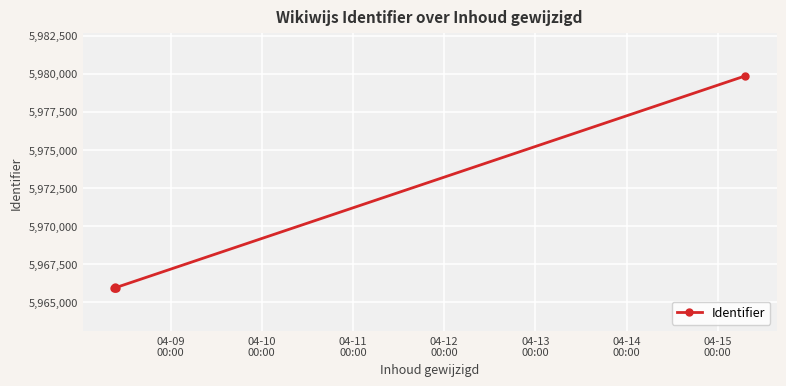

True or false: the data has more than 1 interior local peaks.

False